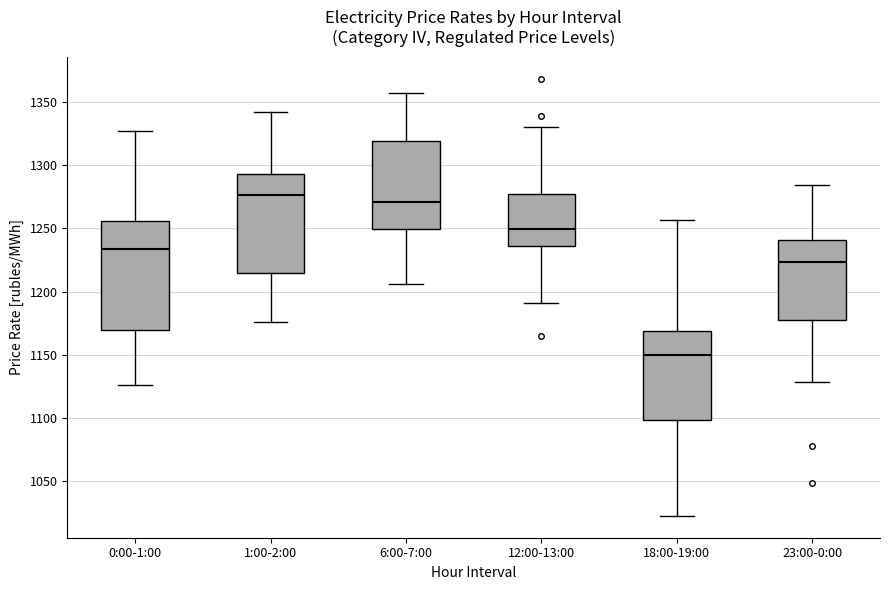

Reading left to right, transcribe this box plot: for each box, give where its median line is, the range the box spans, and where its two whiskers end, as read against the y-axis. The values are not printed on the chart, so give them approximately, as read against the axis.

0:00-1:00: median 1235, box 1170 to 1255, whiskers 1125 to 1325
1:00-2:00: median 1275, box 1215 to 1295, whiskers 1175 to 1340
6:00-7:00: median 1270, box 1250 to 1320, whiskers 1205 to 1360
12:00-13:00: median 1250, box 1235 to 1275, whiskers 1190 to 1330
18:00-19:00: median 1150, box 1100 to 1170, whiskers 1020 to 1255
23:00-0:00: median 1225, box 1175 to 1240, whiskers 1130 to 1285